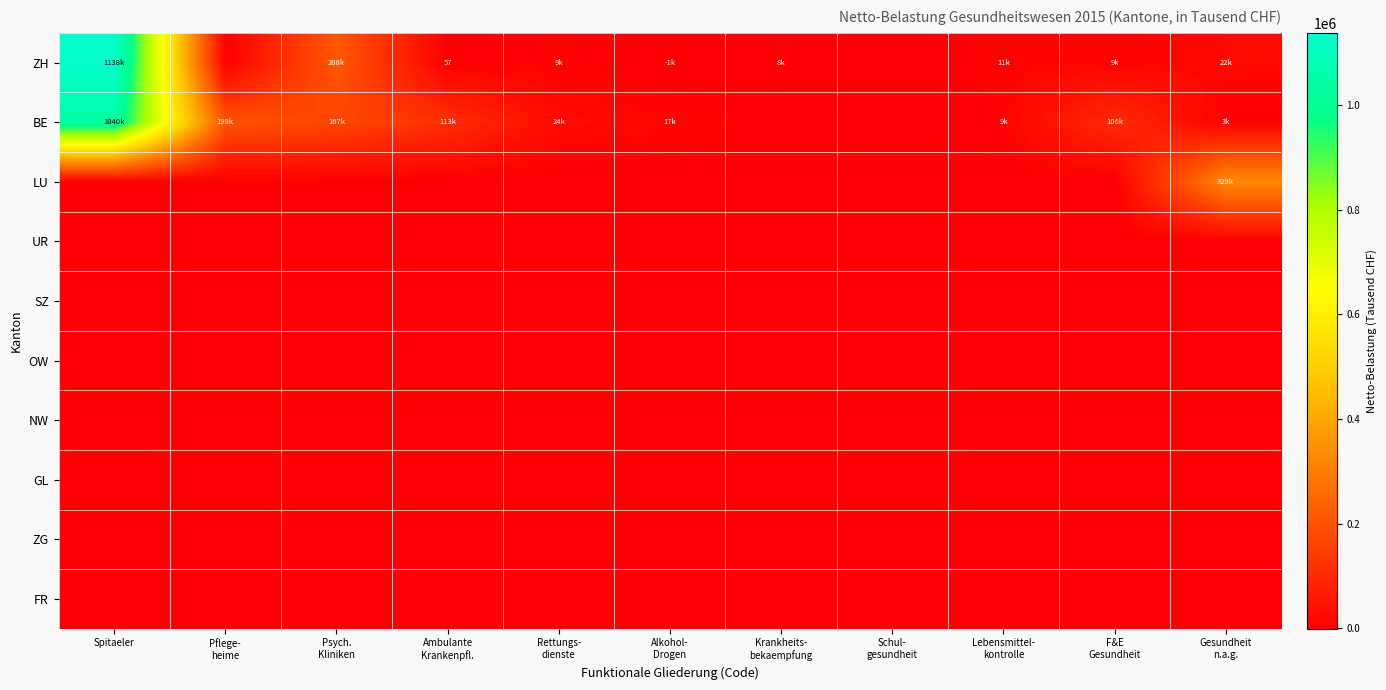

What is the total value across all series at Ambulante
Krankenpfl.?

113311.3